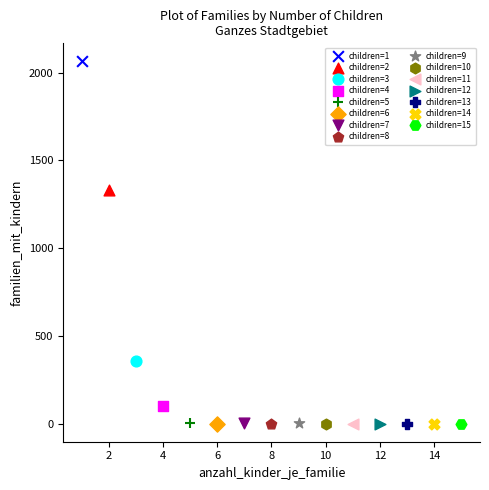

What are all the series names shown in the legend?

children=1, children=2, children=3, children=4, children=5, children=6, children=7, children=8, children=9, children=10, children=11, children=12, children=13, children=14, children=15